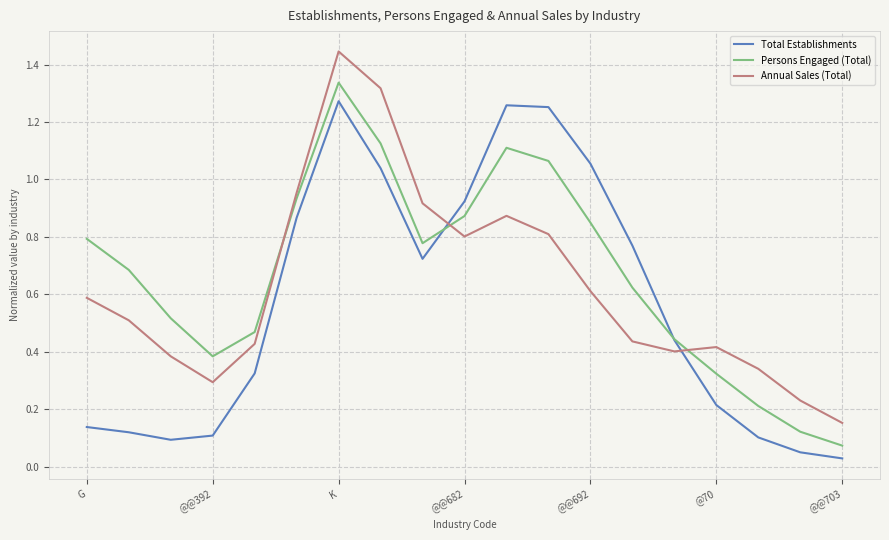

List the series in order of their overall mean, lowest first.

Total Establishments, Annual Sales (Total), Persons Engaged (Total)